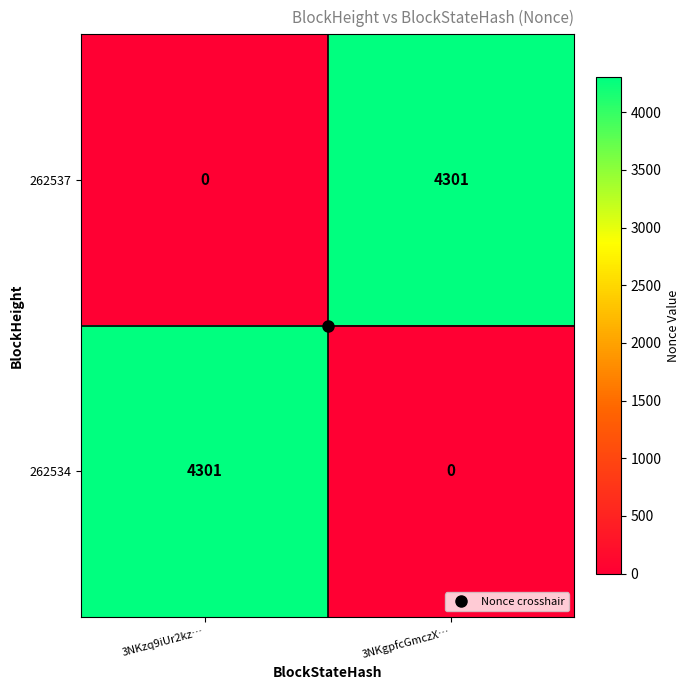

The 262537 series shows -2887 at 3NKzq9iUr2kz…. True or false?

False